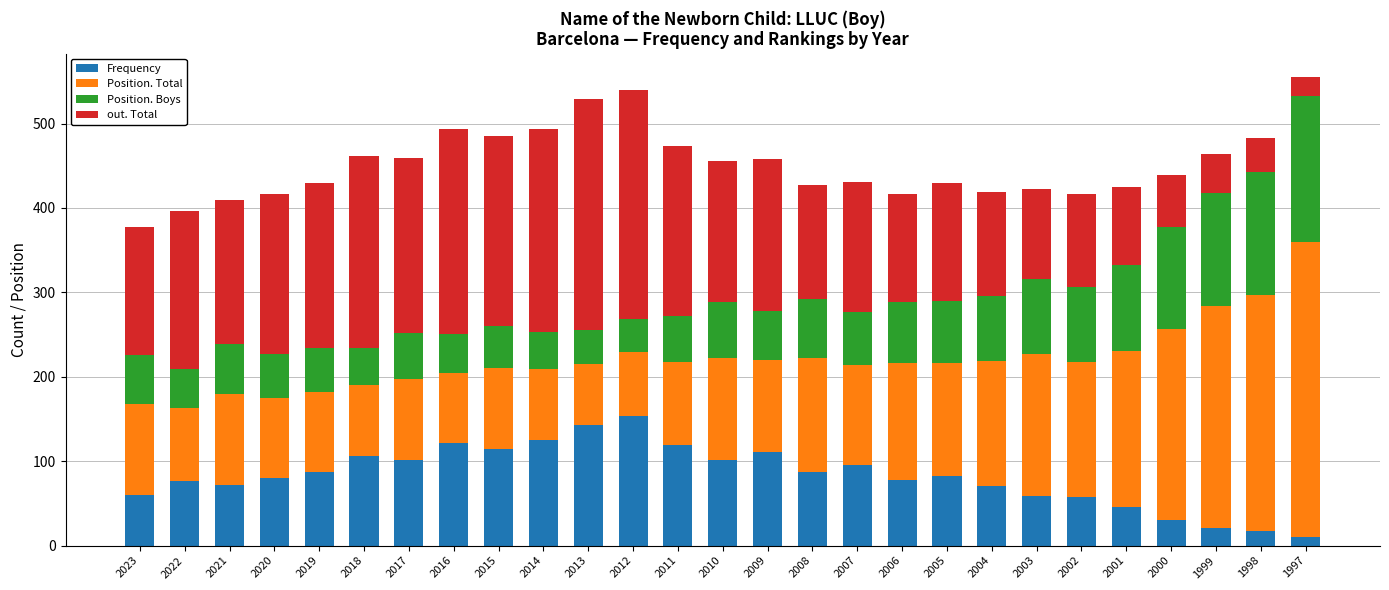

True or false: Frequency has a value of 21 at 1999.

True